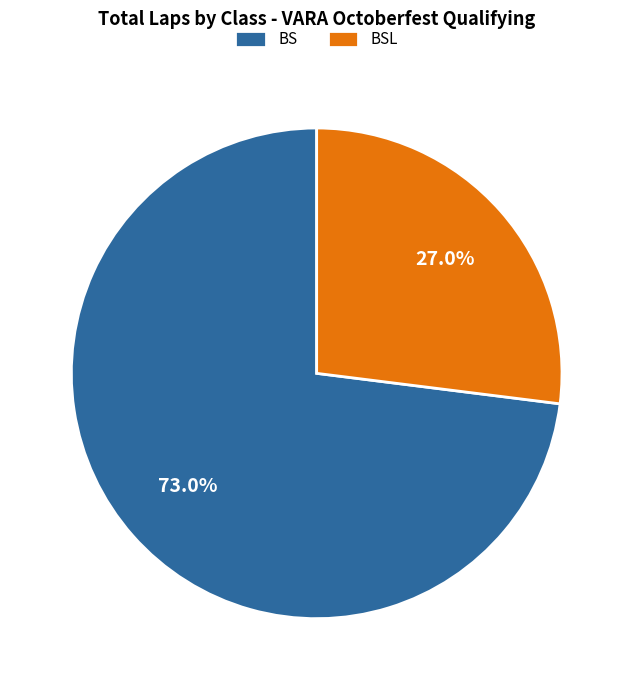

To the nearest percent, what is the difference between the largest and smallest slice percentages?

46%